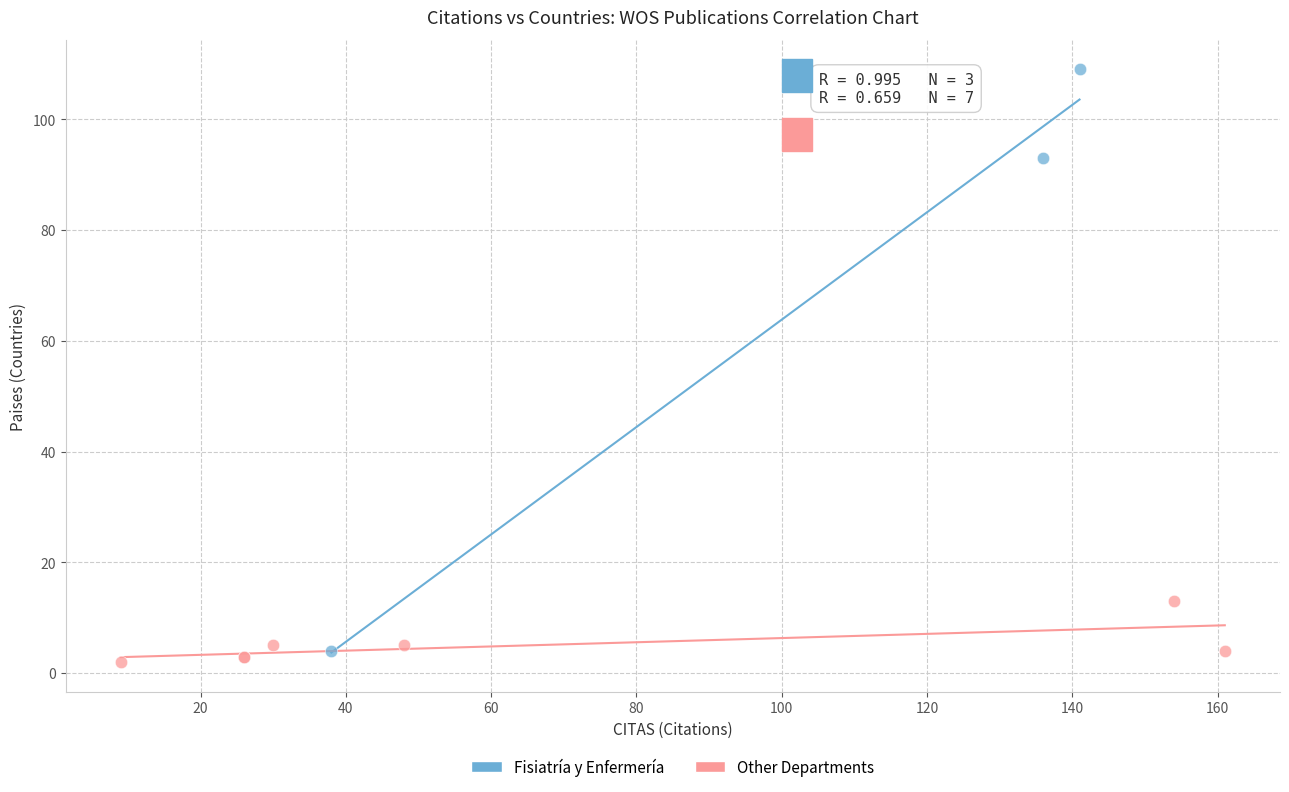

Which series has the largest Y range (max minus min)?

Fisiatría y Enfermería